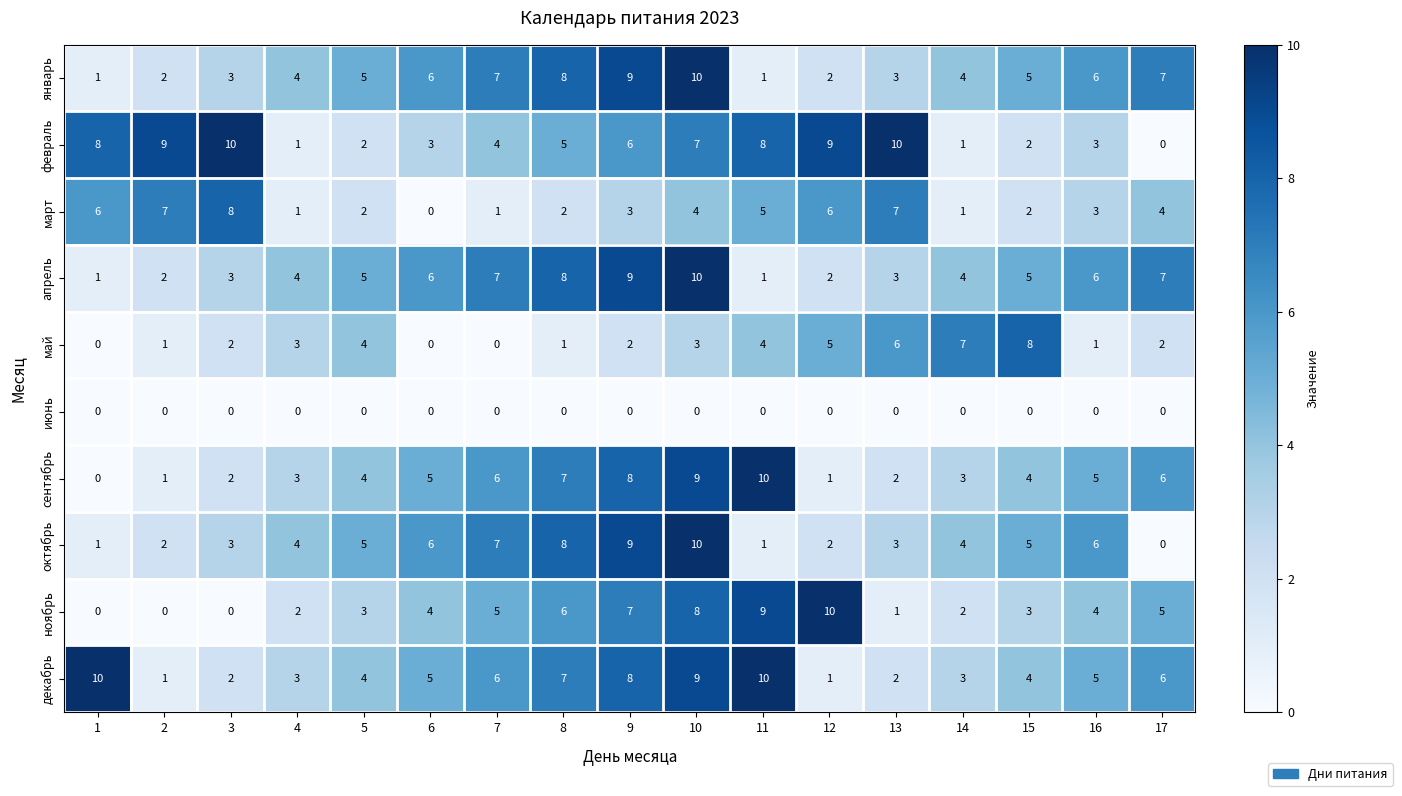

The value of май at 16 is 1. True or false?

True